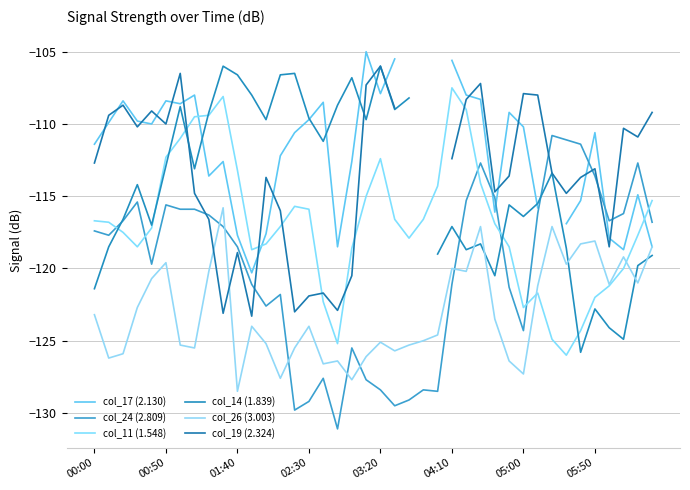

True or false: col_11 (1.548) has more than 2 points higher than both neighbors.

True